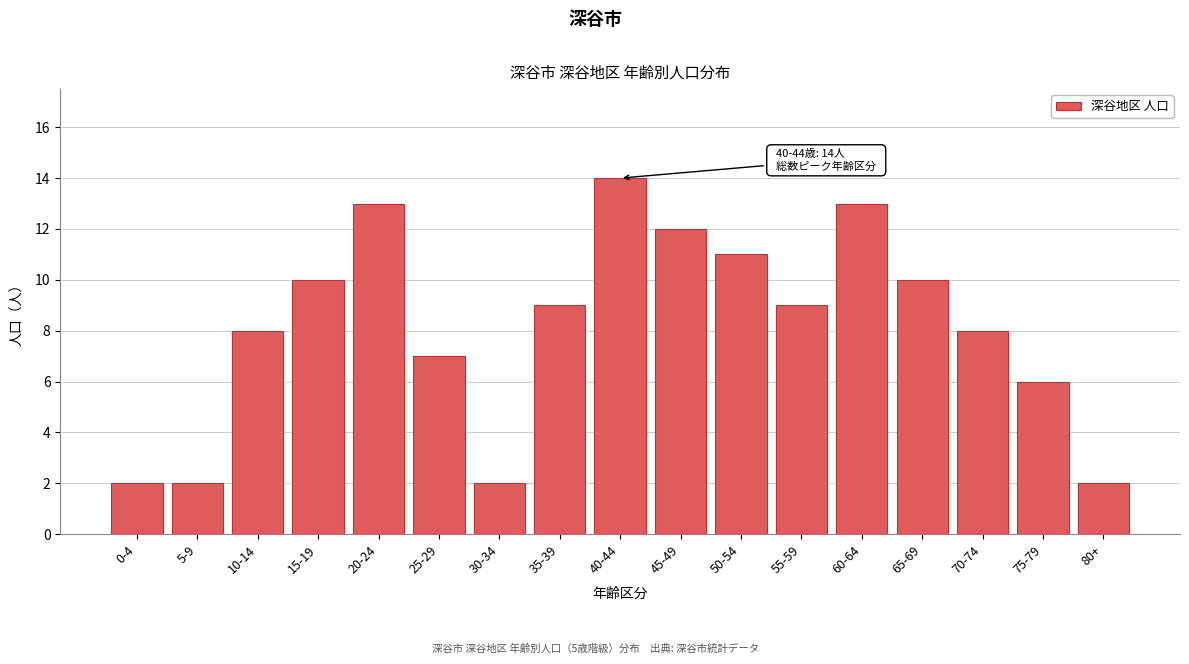

Reading left to right, transcribe all the data shown in this chart.

0-4=2	5-9=2	10-14=8	15-19=10	20-24=13	25-29=7	30-34=2	35-39=9	40-44=14	45-49=12	50-54=11	55-59=9	60-64=13	65-69=10	70-74=8	75-79=6	80+=2